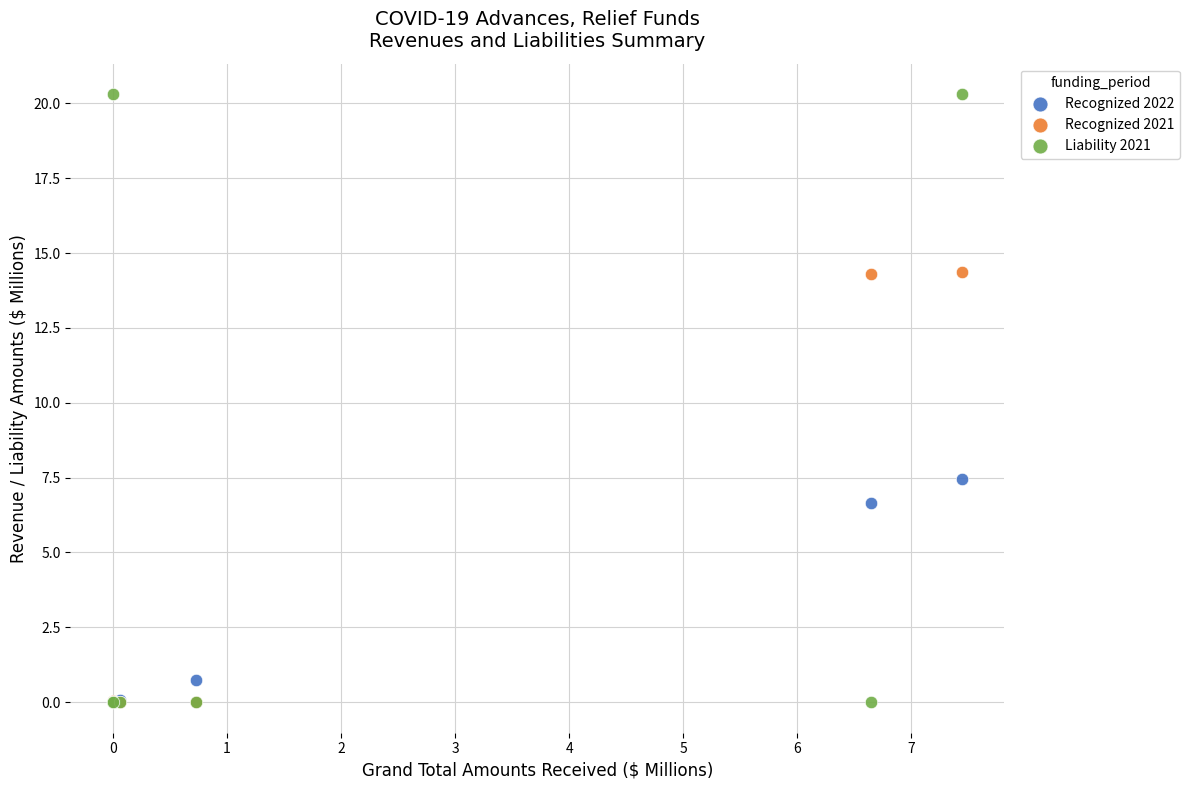

Which series has the largest Y range (max minus min)?

Liability 2021